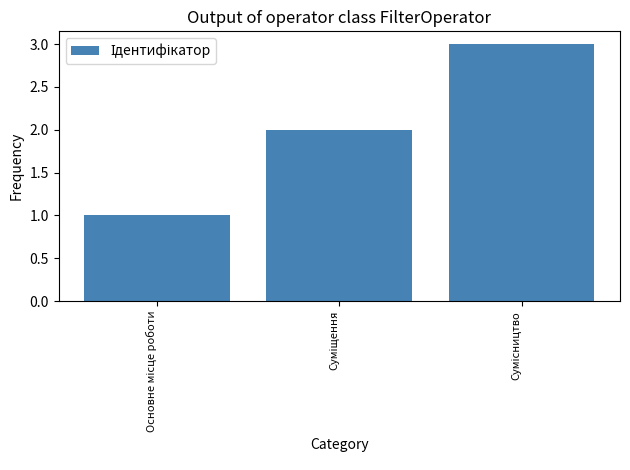

Are the bars grouped side by side (vs. stacked)?

No